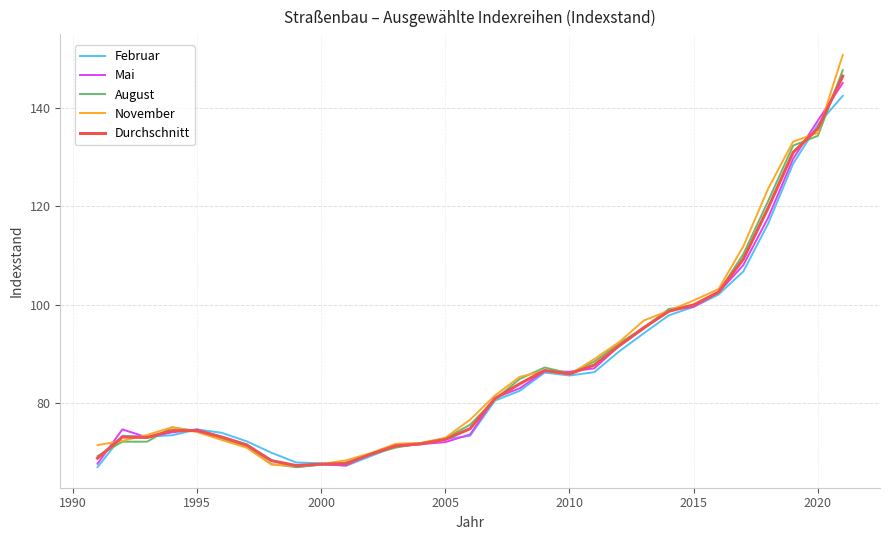

List the series in order of their peak value, highest first.

November, August, Durchschnitt, Mai, Februar